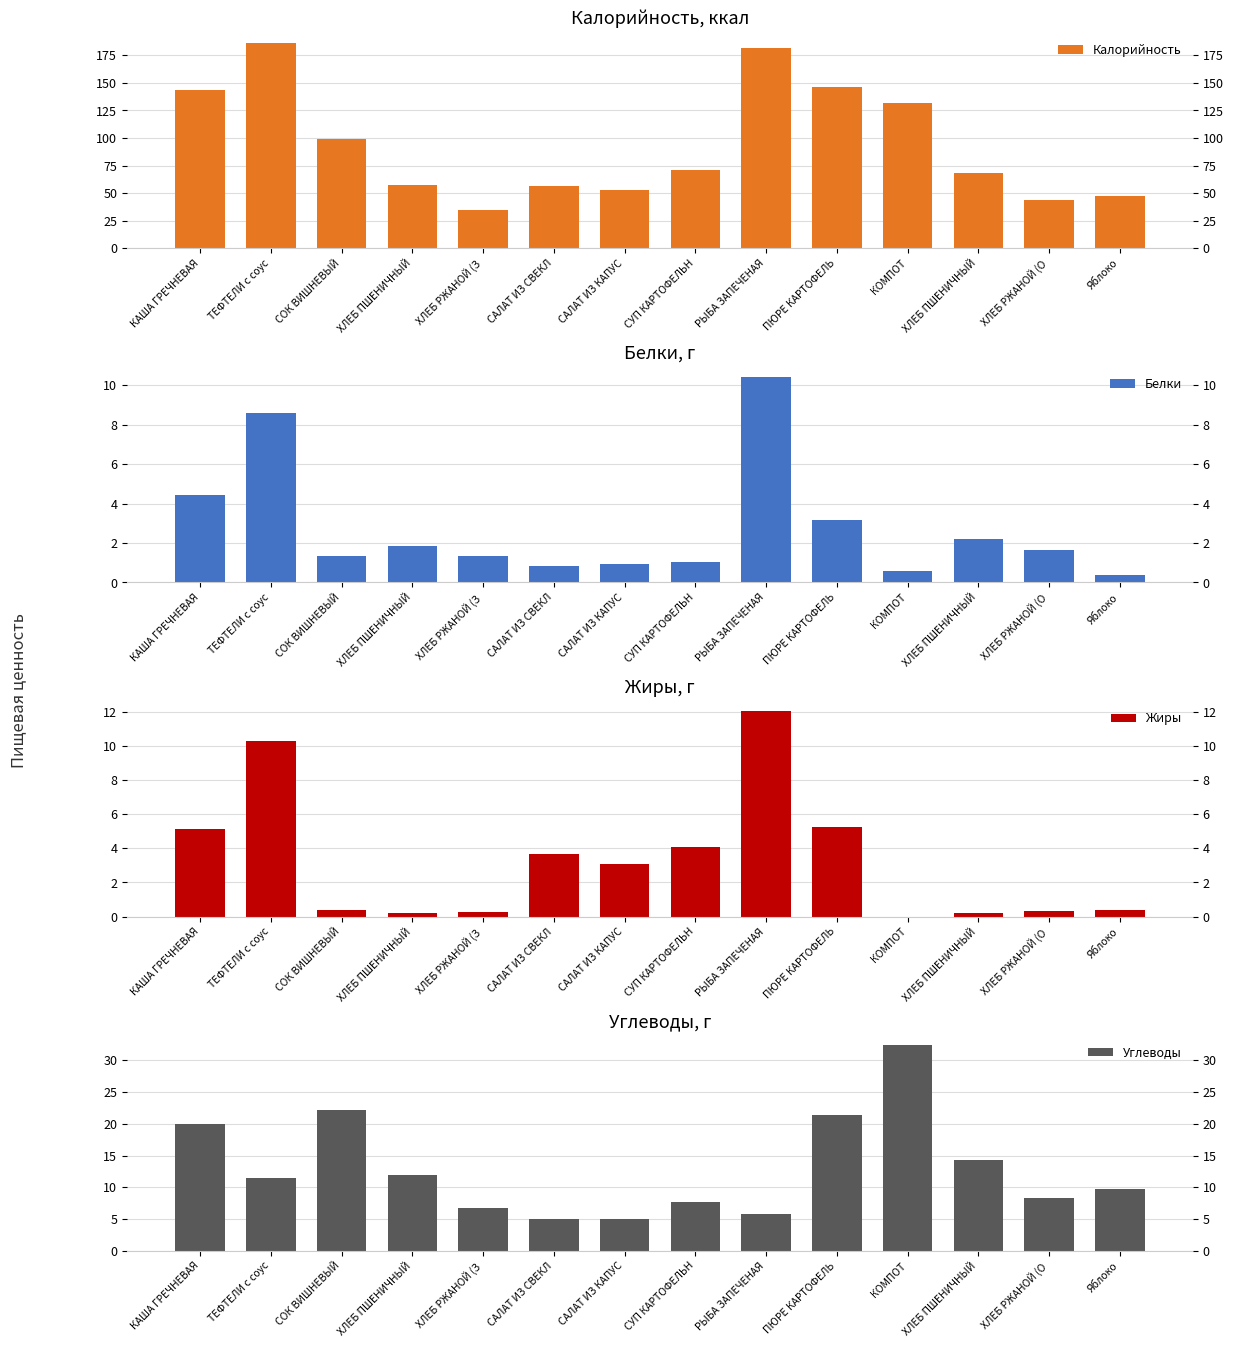

What is the difference between the Белки values at РЫБА ЗАПЕЧЕНАЯ and ПЮРЕ КАРТОФЕЛЬ?

7.2